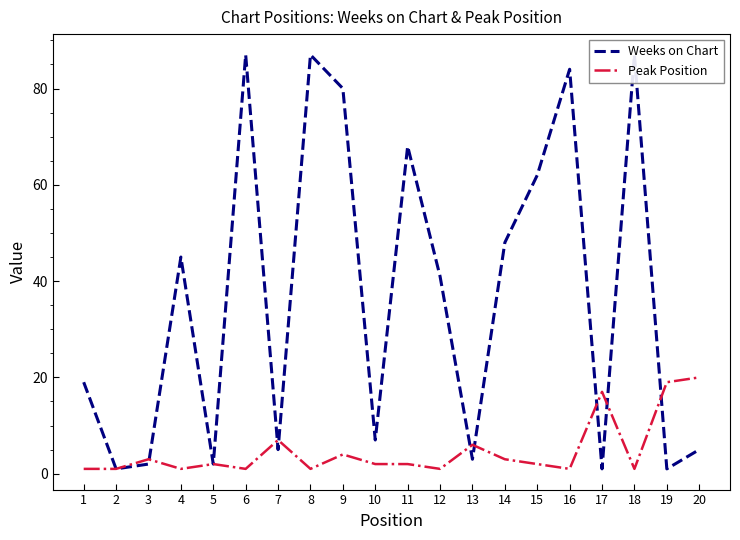

How many intersections are there between Weeks on Chart and Peak Position?

8